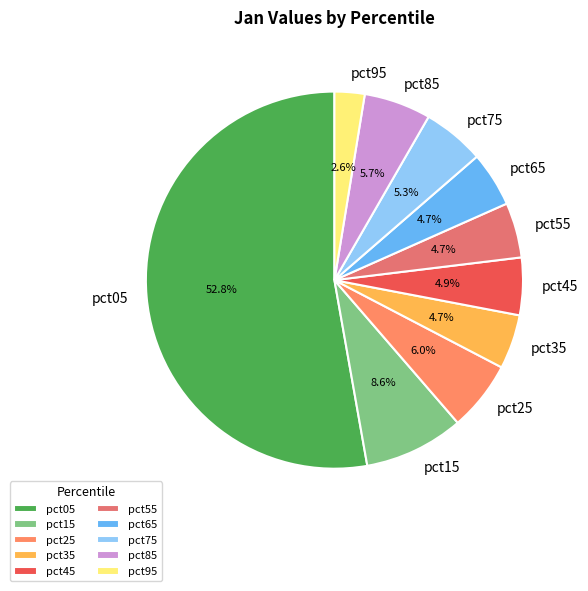

Is it true that pct05 is 53% of the pie?

True